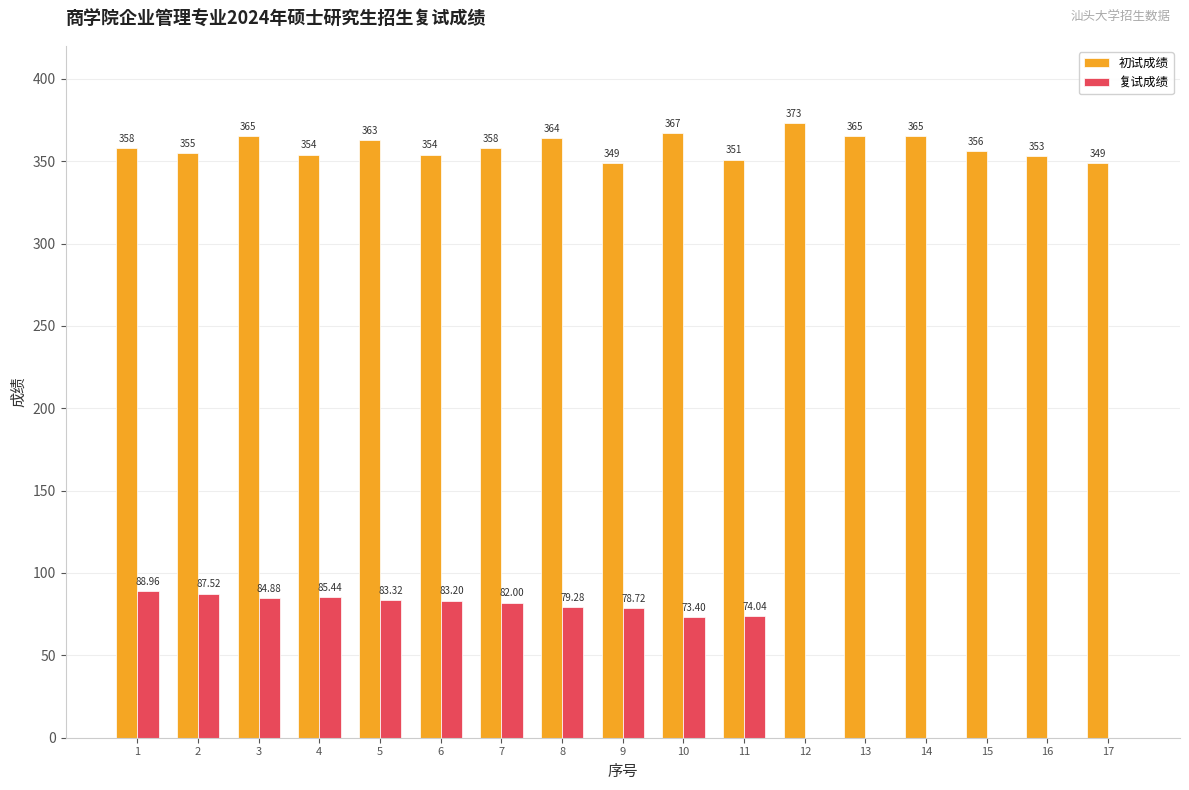

Which series has the largest total across all categories?

初试成绩